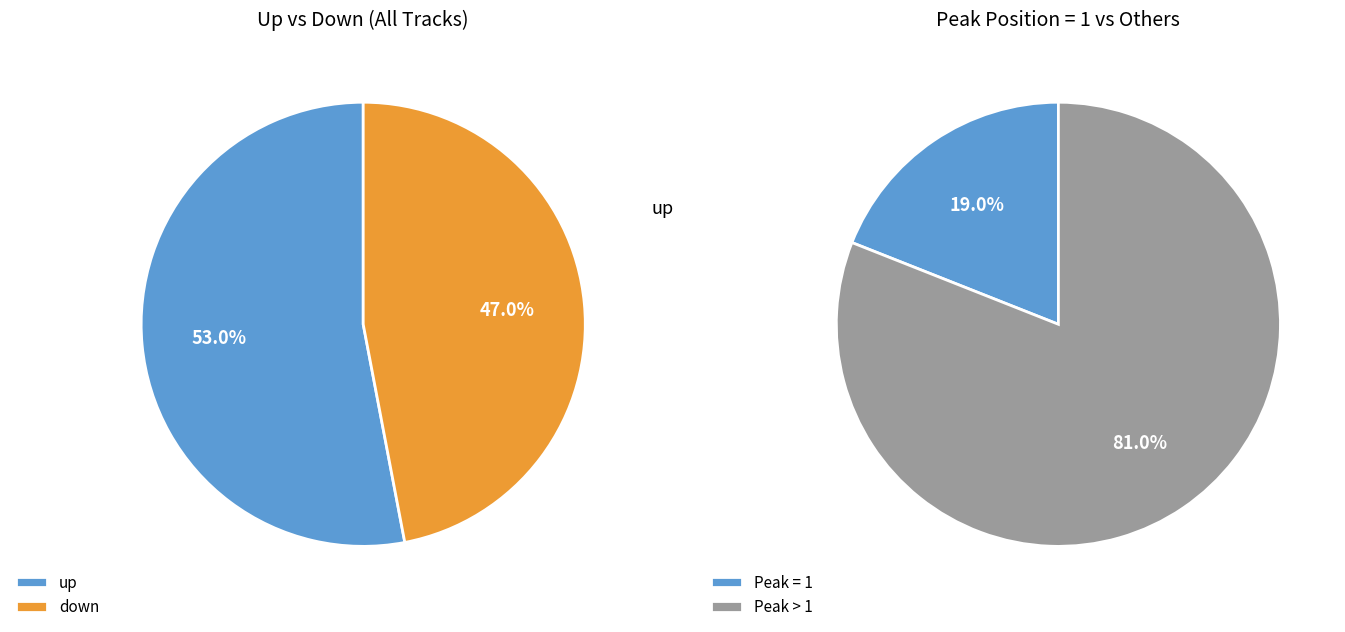

How many segments does this pie chart have?

2